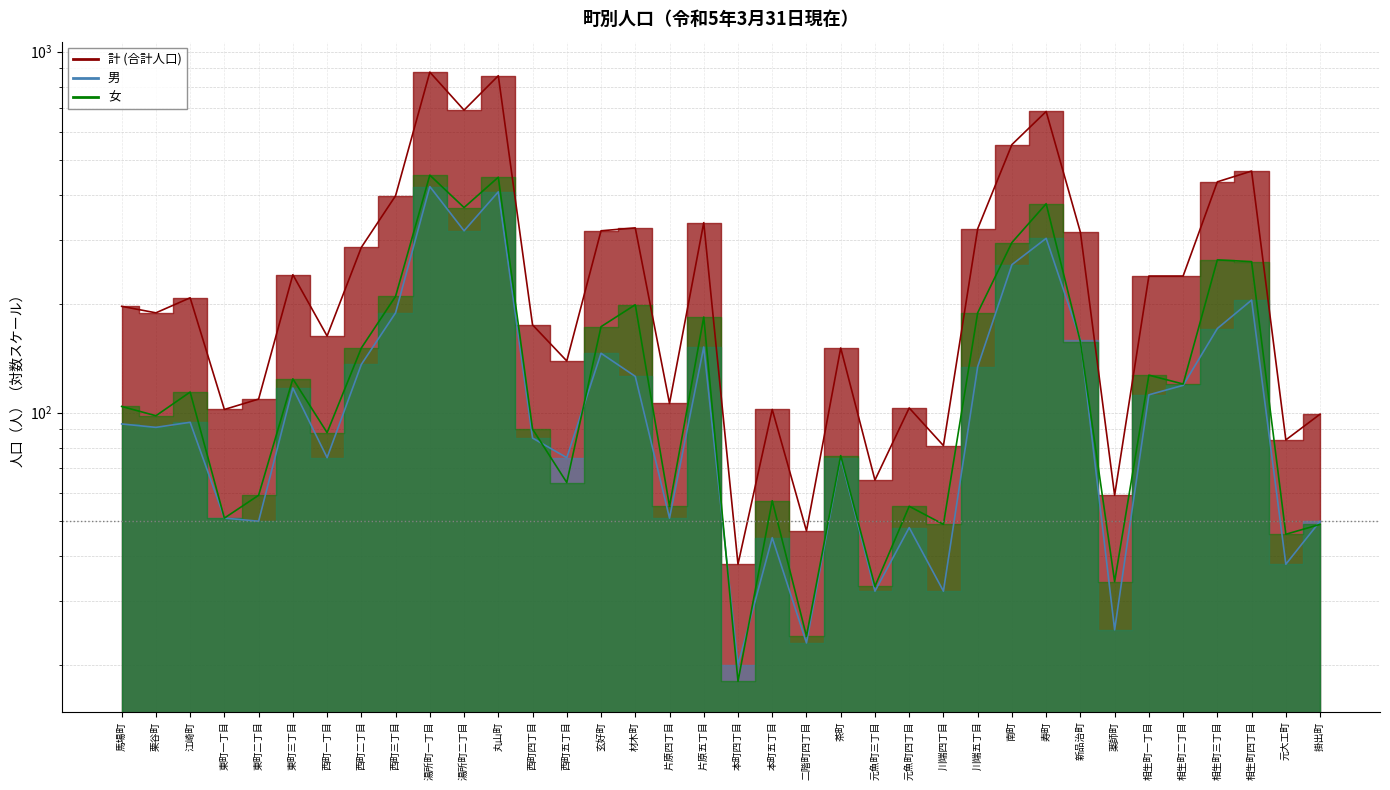

At which category does 計 reach its first local valley?

栗谷町